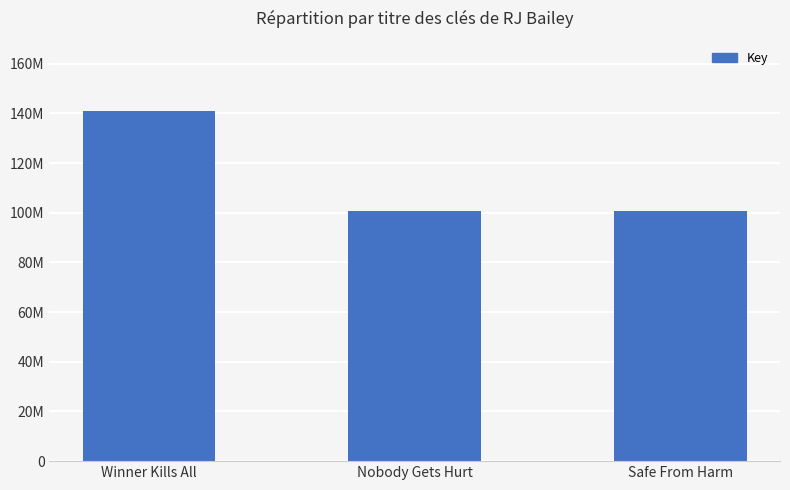

What is the greatest value displayed?

141001504